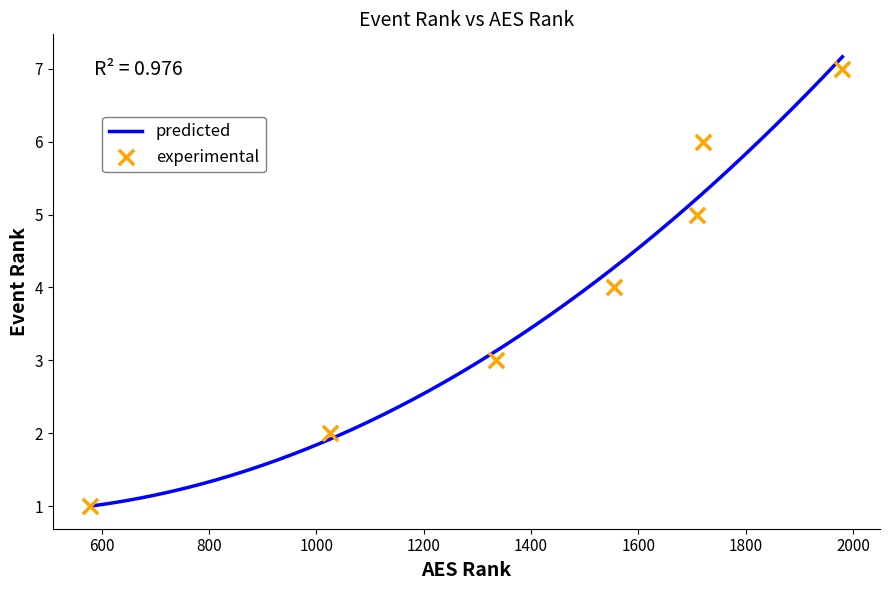

What is the maximum value for predicted?

7.2